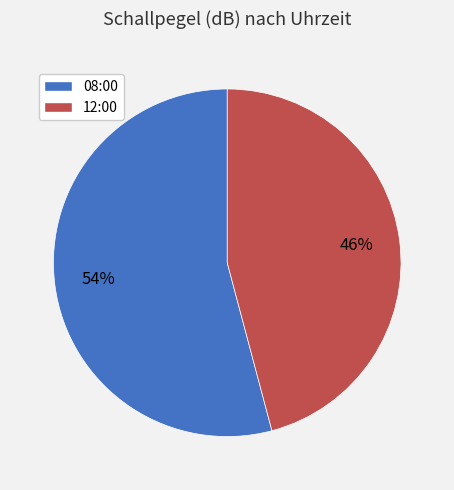

What is the ratio of the value at 08:00 to the value at 12:00?

1.2